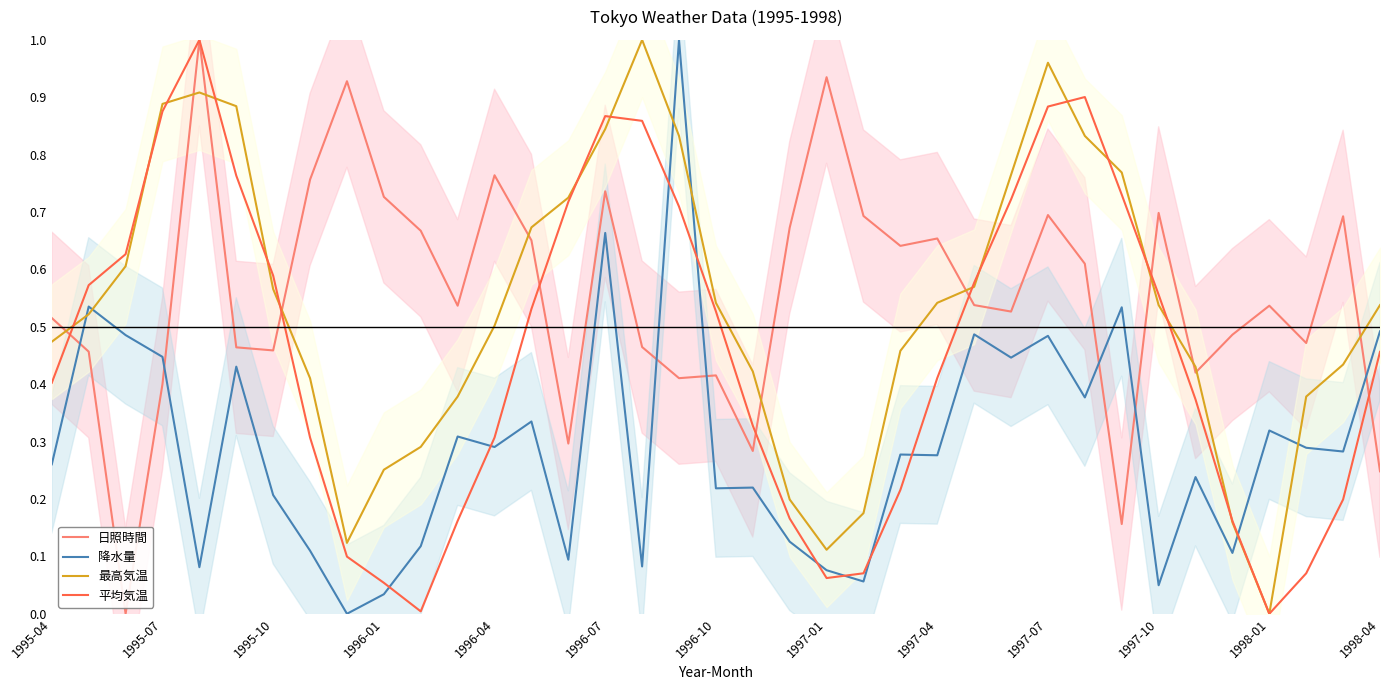

True or false: 降水量 and 日照時間 cross at least once.

True